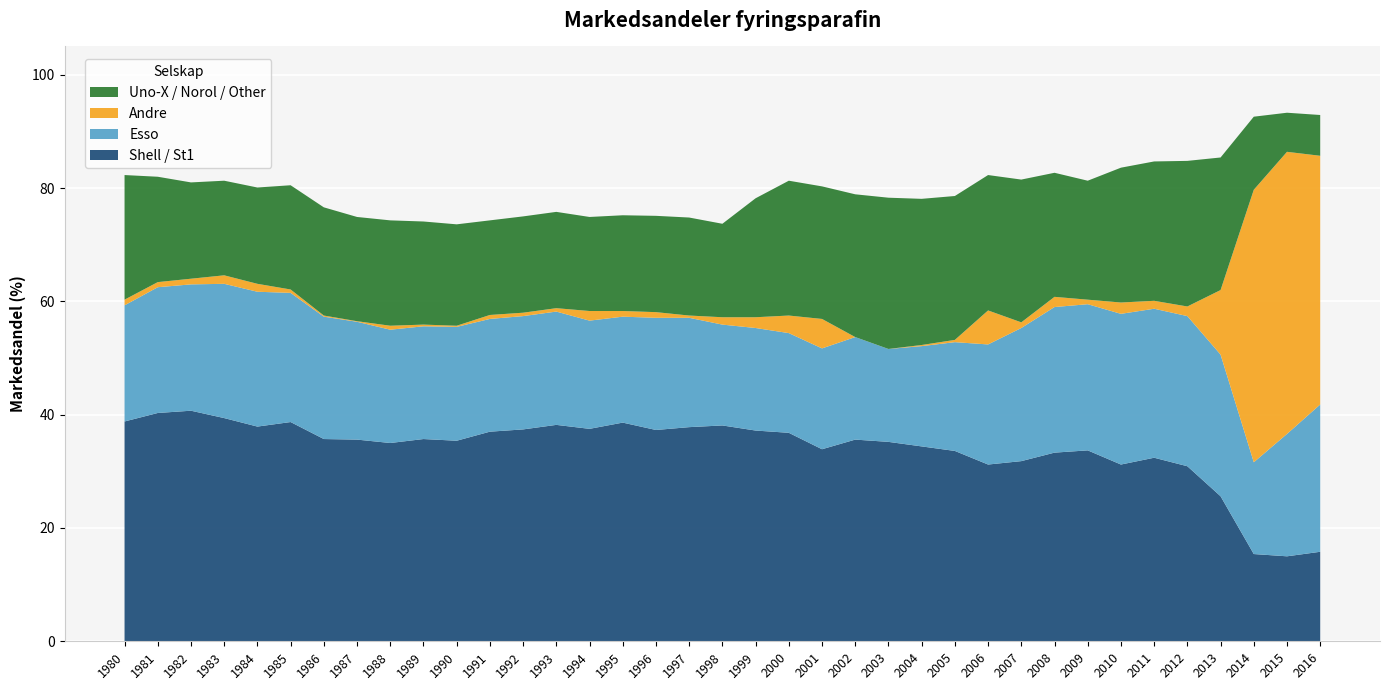

Reading right to left, what are all the values shown in this chart?

Shell / St1: 2016=15.8	2015=15.0	2014=15.4	2013=25.6	2012=30.9	2011=32.4	2010=31.2	2009=33.7	2008=33.3	2007=31.8	2006=31.2	2005=33.6	2004=34.4	2003=35.2	2002=35.6	2001=33.9	2000=36.8	1999=37.2	1998=38.1	1997=37.8	1996=37.3	1995=38.6	1994=37.5	1993=38.2	1992=37.4	1991=37.0	1990=35.4	1989=35.7	1988=35.0	1987=35.6	1986=35.7	1985=38.7	1984=37.9	1983=39.4	1982=40.7	1981=40.3	1980=38.8
Esso: 2016=26.0	2015=21.6	2014=16.2	2013=25.0	2012=26.5	2011=26.3	2010=26.6	2009=25.8	2008=25.7	2007=23.5	2006=21.2	2005=19.2	2004=17.7	2003=16.4	2002=18.1	2001=17.8	2000=17.6	1999=18.1	1998=17.8	1997=19.3	1996=19.8	1995=18.7	1994=19.1	1993=20.0	1992=20.0	1991=19.9	1990=20.1	1989=19.9	1988=20.0	1987=20.8	1986=21.6	1985=22.8	1984=23.8	1983=23.7	1982=22.3	1981=22.2	1980=20.5
Andre: 2016=43.9	2015=49.8	2014=48.1	2013=11.4	2012=1.7	2011=1.4	2010=2.0	2009=0.8	2008=1.8	2007=1.0	2006=6.0	2005=0.4	2004=0.2	2003=0.0	2002=0.0	2001=5.2	2000=3.1	1999=1.9	1998=1.3	1997=0.4	1996=1.0	1995=1.0	1994=1.7	1993=0.6	1992=0.6	1991=0.7	1990=0.2	1989=0.3	1988=0.7	1987=0.1	1986=0.2	1985=0.6	1984=1.4	1983=1.5	1982=1.0	1981=0.9	1980=1.0
Uno-X / Norol / Other: 2016=7.2	2015=6.9	2014=12.9	2013=23.4	2012=25.7	2011=24.6	2010=23.8	2009=21.0	2008=21.9	2007=25.2	2006=23.9	2005=25.4	2004=25.8	2003=26.7	2002=25.2	2001=23.4	2000=23.8	1999=21.0	1998=16.5	1997=17.3	1996=17.0	1995=16.9	1994=16.6	1993=17.0	1992=17.0	1991=16.7	1990=17.9	1989=18.2	1988=18.6	1987=18.4	1986=19.1	1985=18.4	1984=17.0	1983=16.7	1982=17.0	1981=18.6	1980=22.0